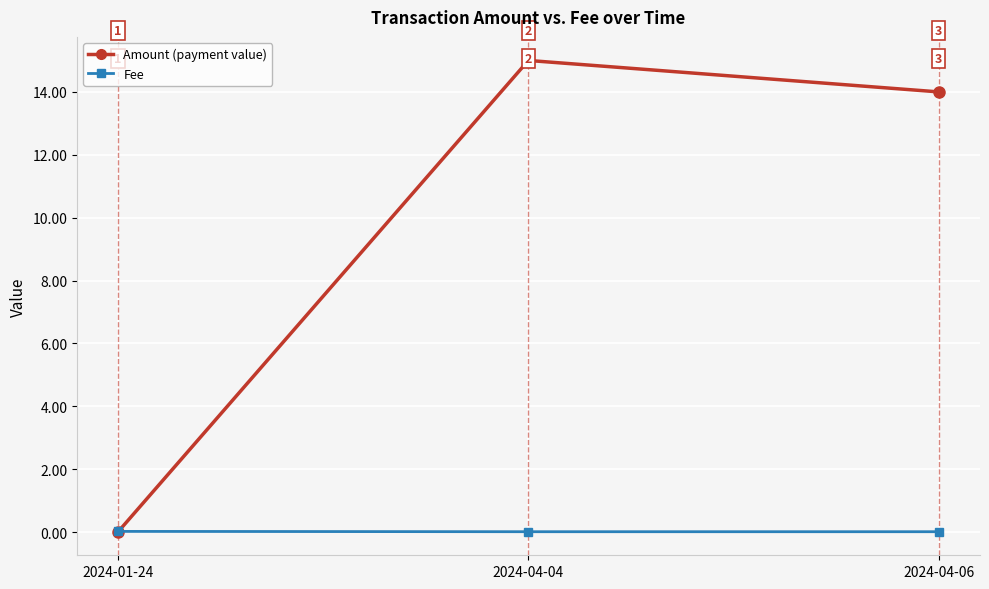

What is the label of the 3rd point from the right?

2024-01-24